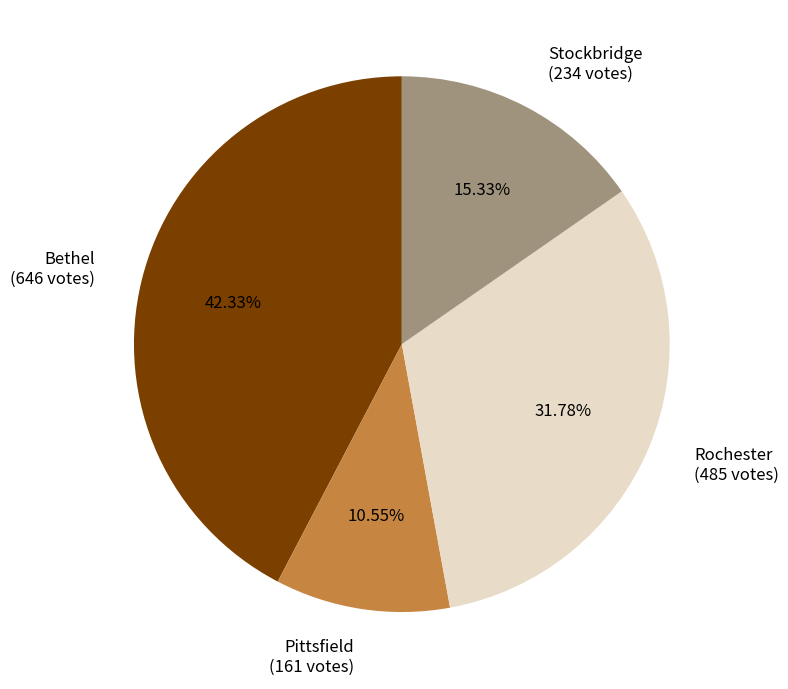

Which has a higher value, Pittsfield or Stockbridge?

Stockbridge